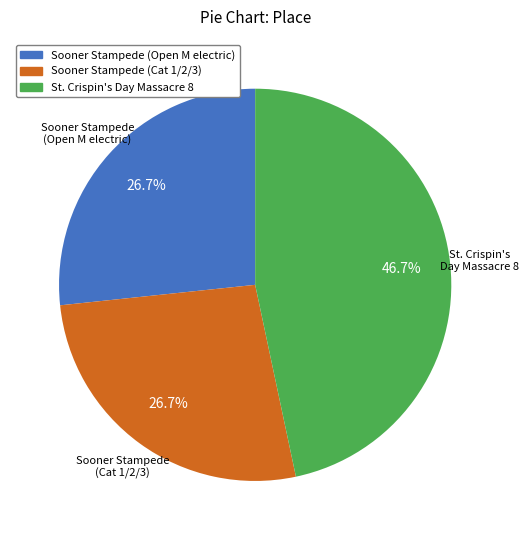

Is there a majority slice in this chart?

No